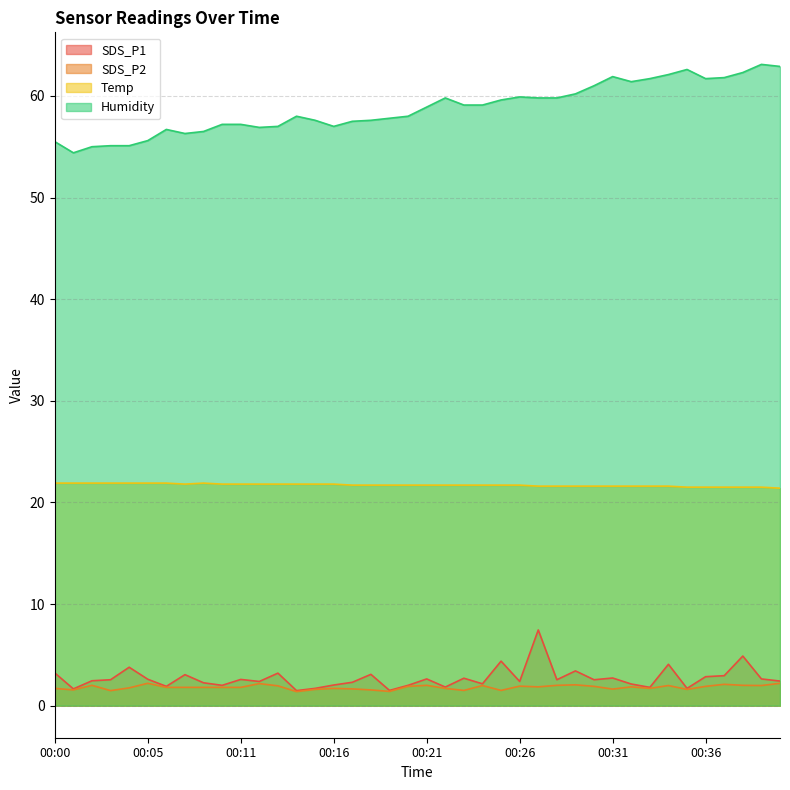

At which label is Temp closest to 21?

00:40